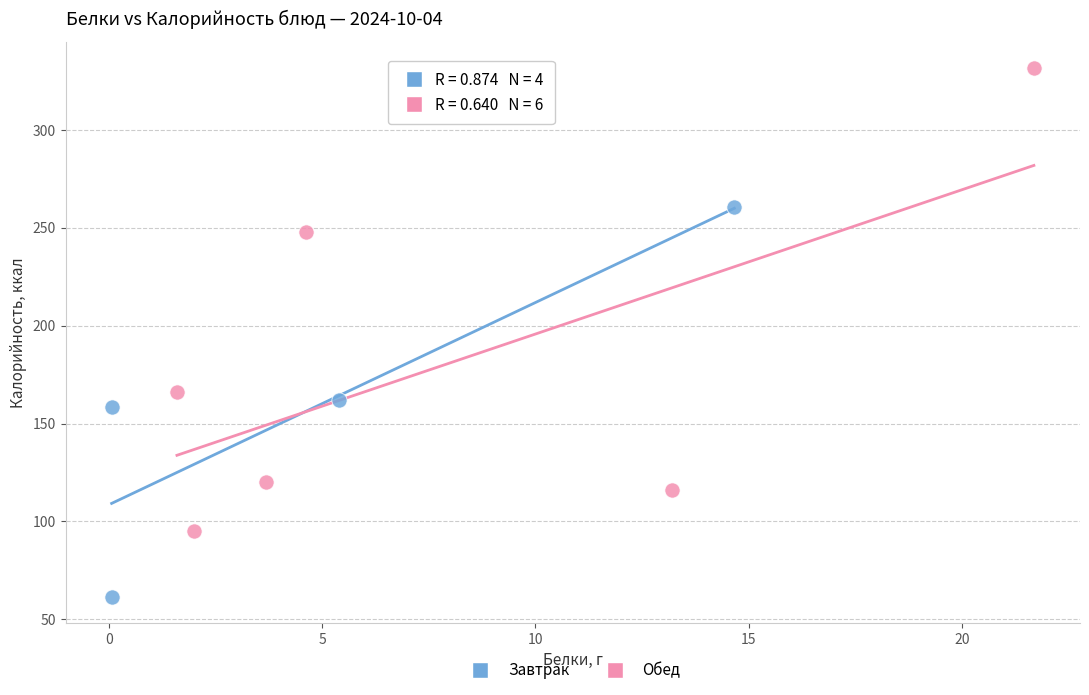

Which series reaches the minimum Y coordinate?

Завтрак